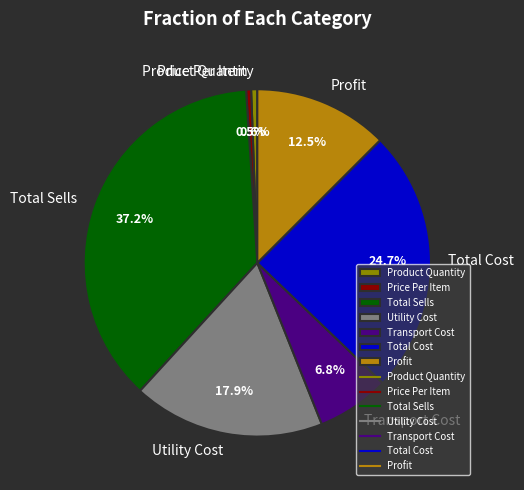

Combined, do Product Quantity and Price Per Item account for over 50%?

No